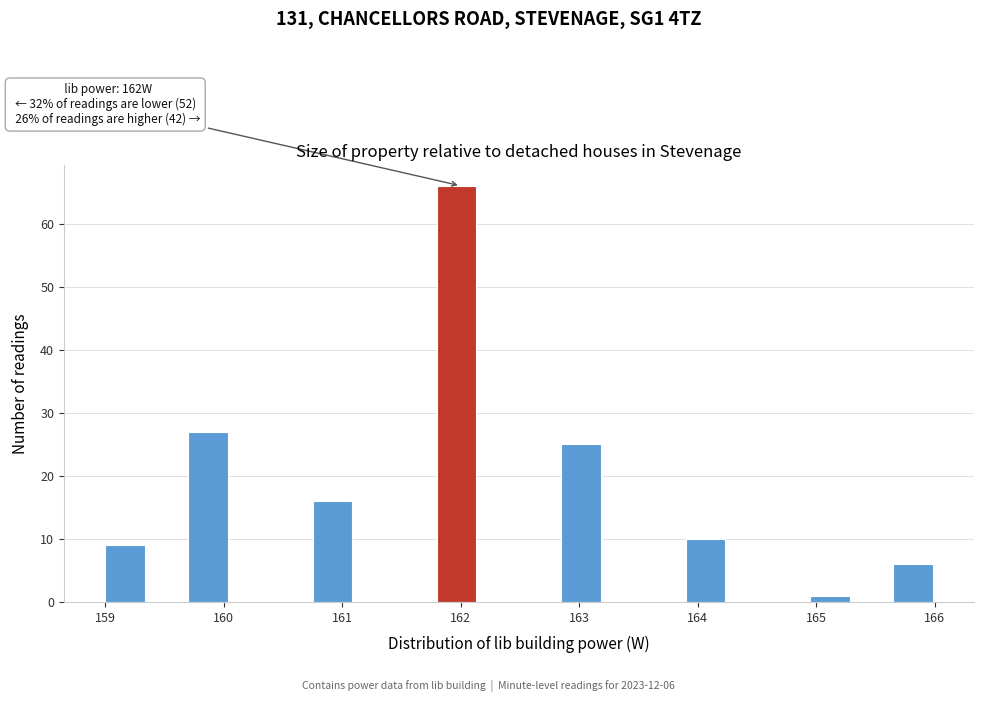

Around what value on the x-axis is the tallest bar? Give the approximate position of its centre, as read against the axis.

162.0